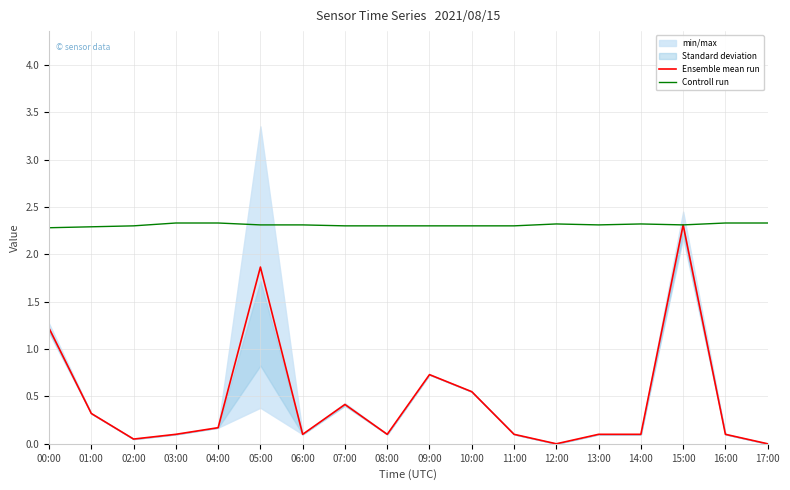

What is the sum of all Controll run values?

41.6